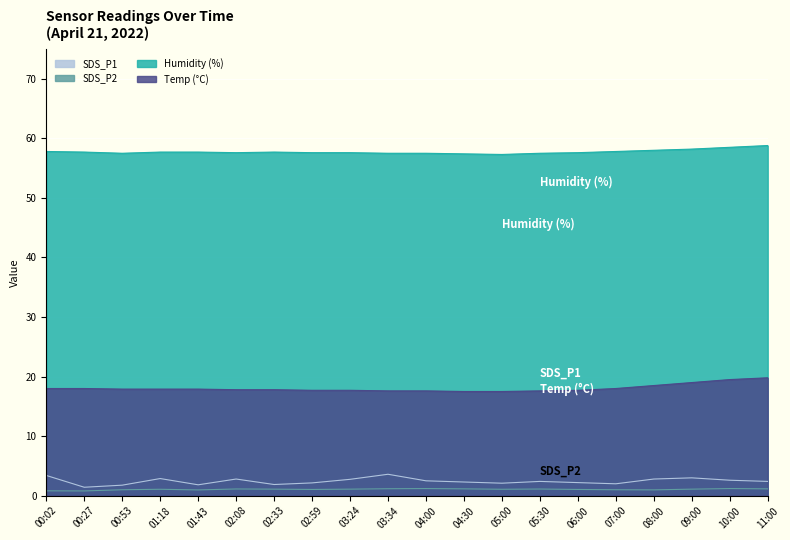

What is the sum of all Temp values?

361.0